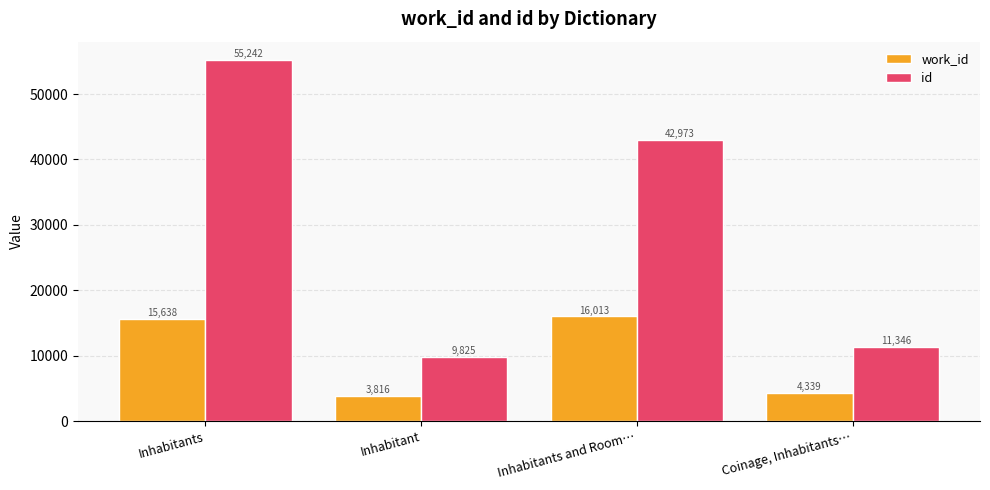

Which series has the widest spread of values?

id